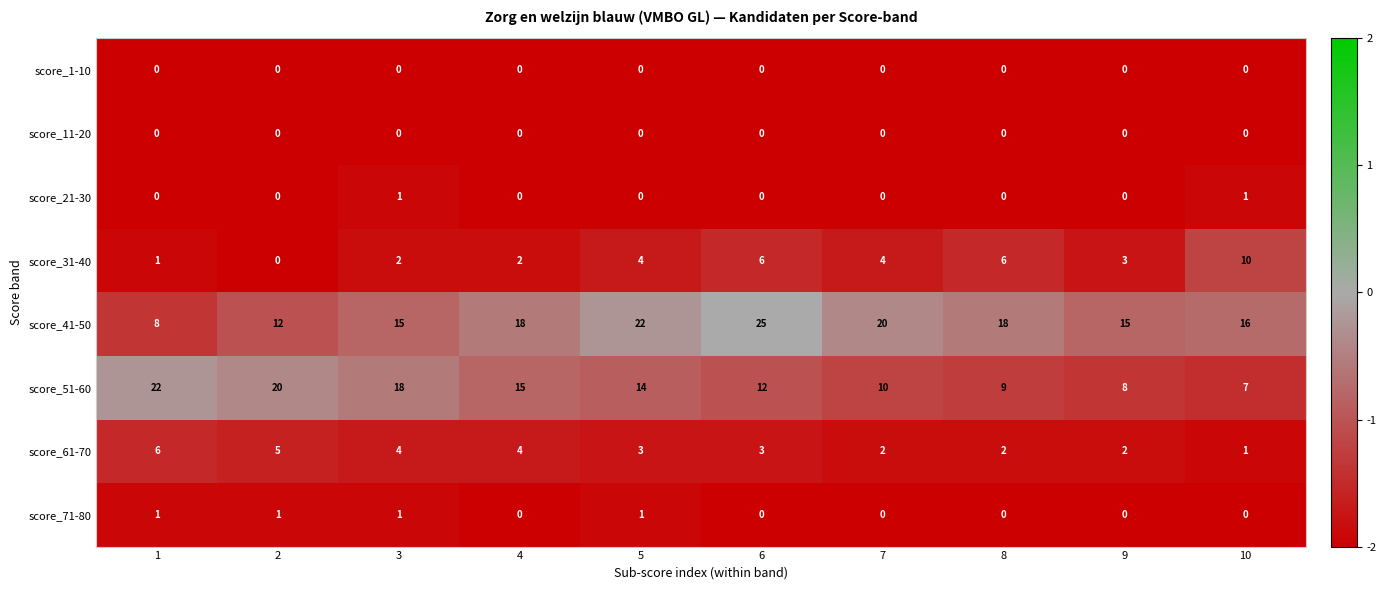

How many data points does each series have?

10